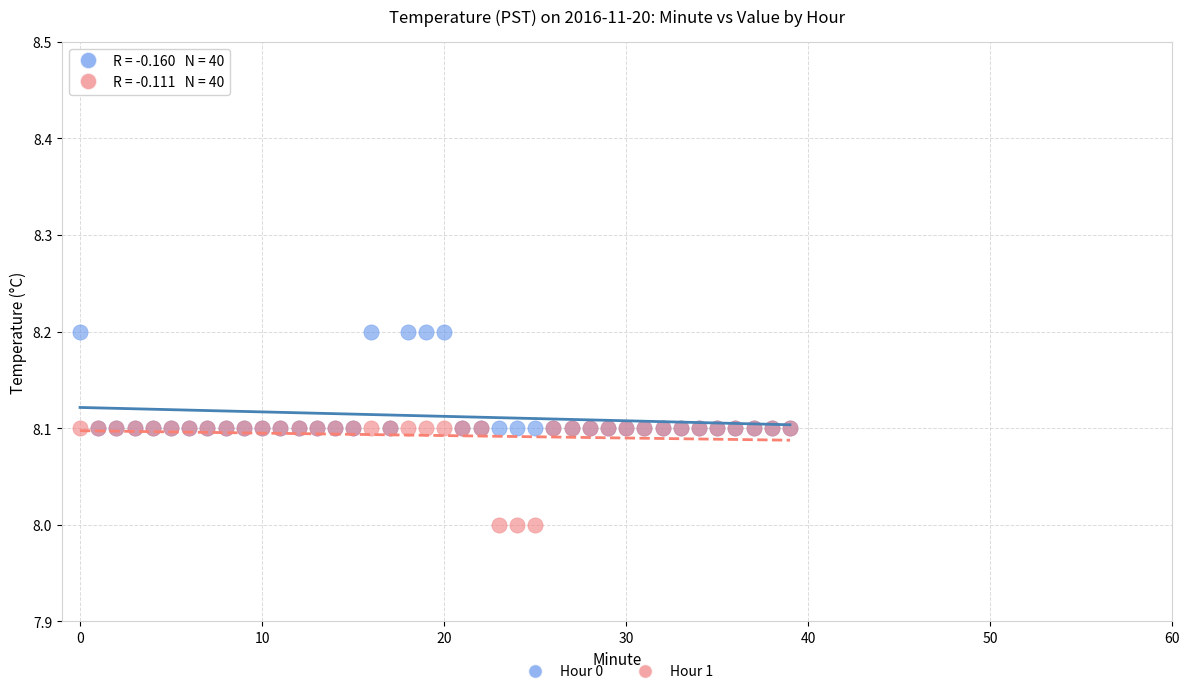

What are all the series names shown in the legend?

Hour 0, Hour 1